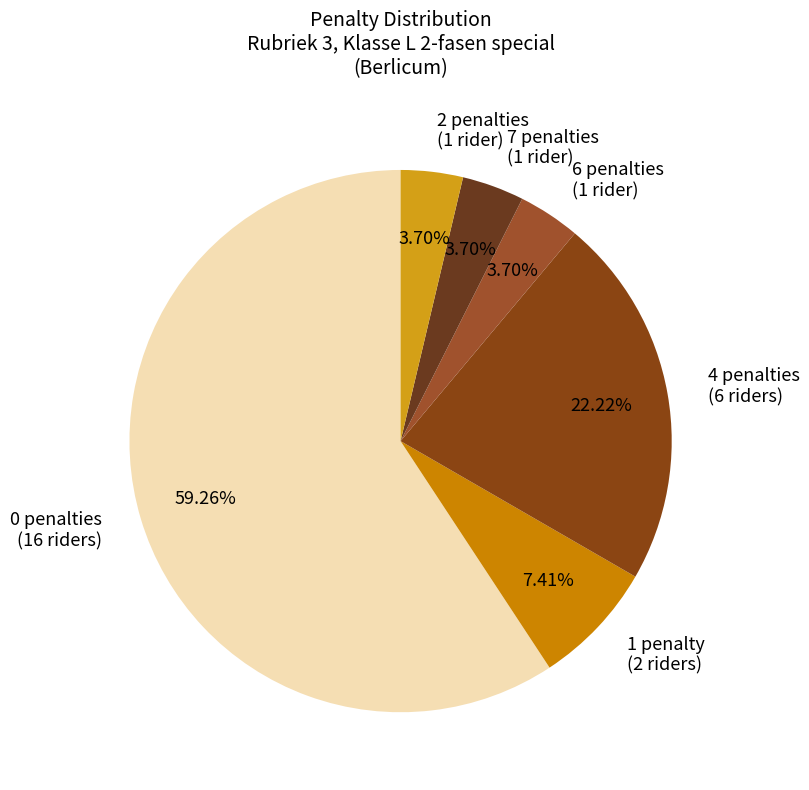

What is the largest slice in the pie chart?

0 penalties (16 riders)